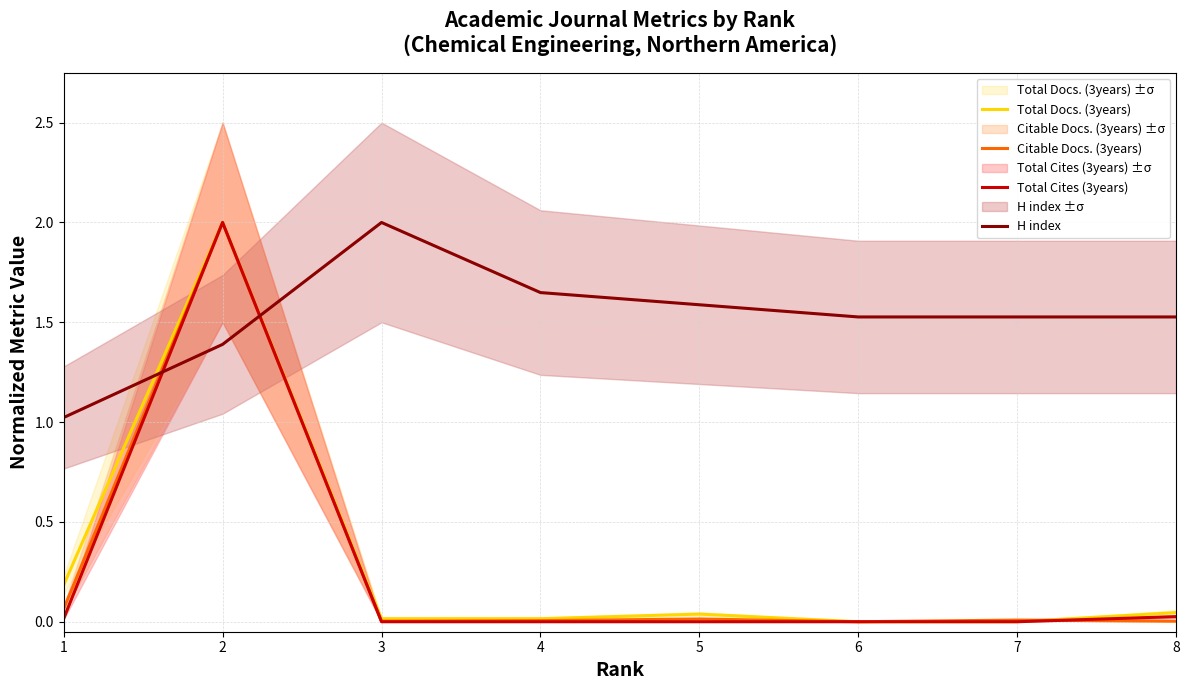

Between 2 and 3, which series saw the biggest shift?

Total Cites (3years)